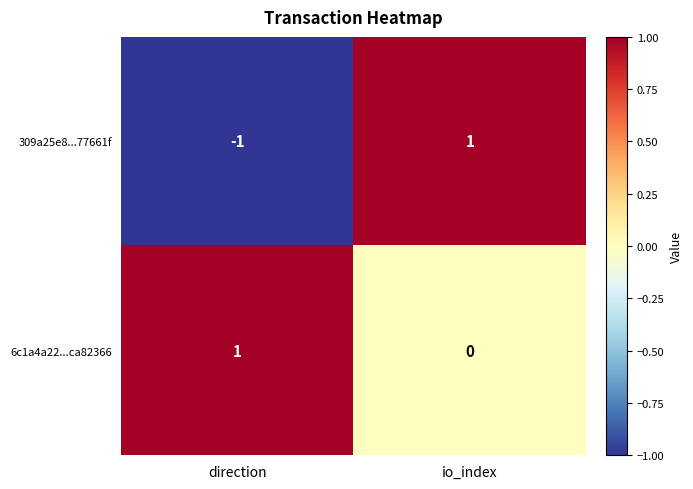

Which series has the largest total across all categories?

6c1a4a22...ca82366